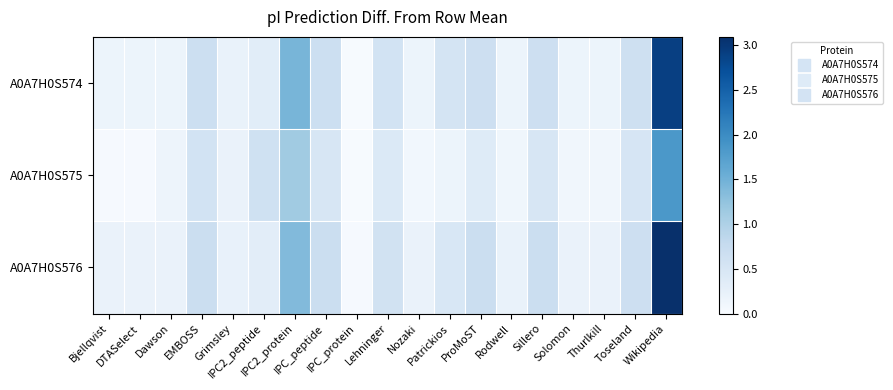

At which category is the sum across all series the highest?

Wikipedia